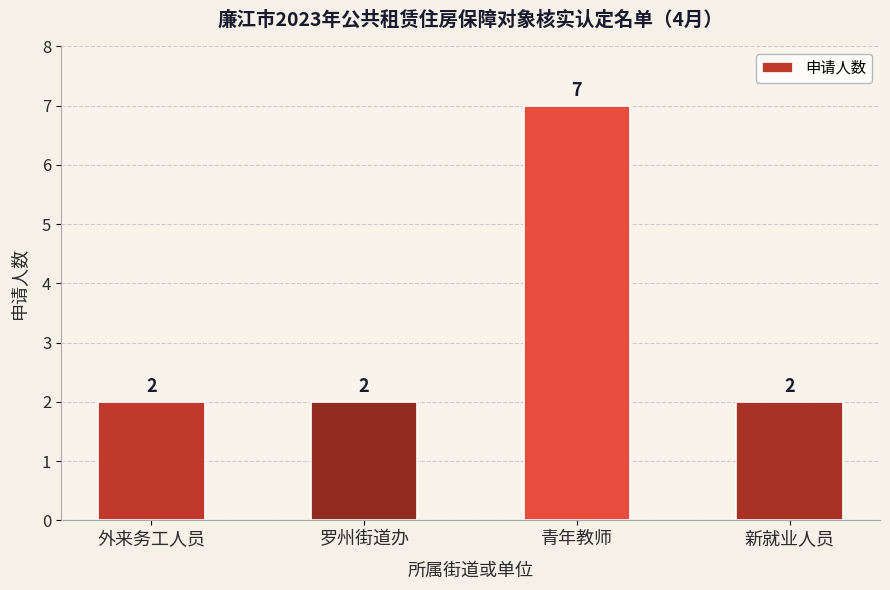

What is the label of the 4th bar from the left?

新就业人员